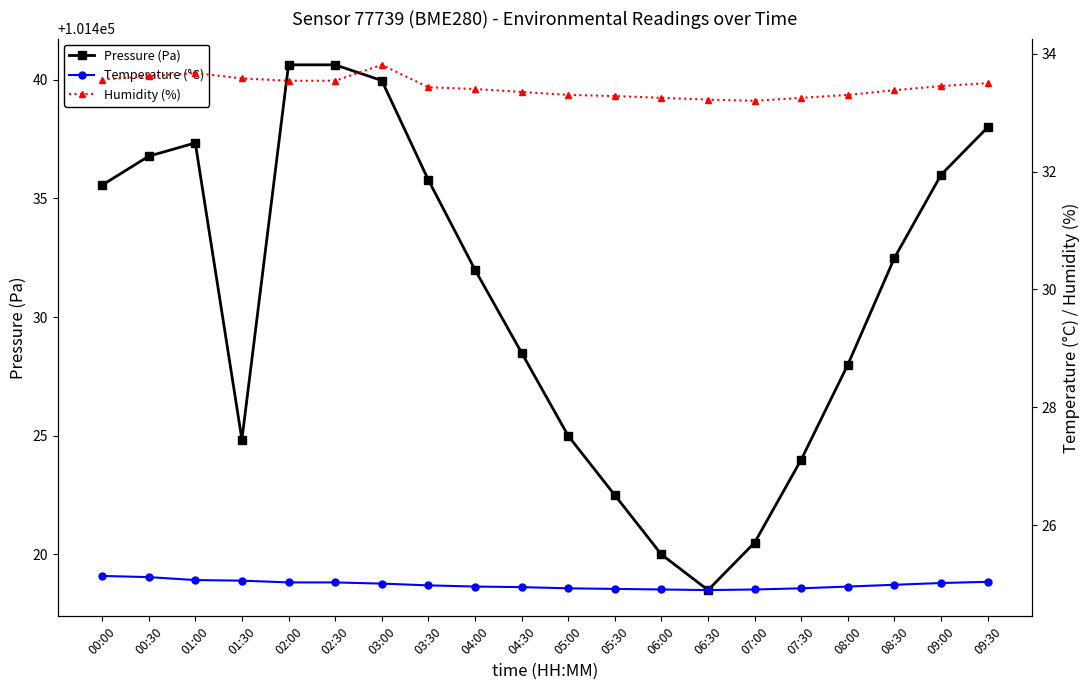

How many interior local valleys does the Temperature (°C) series have?

1